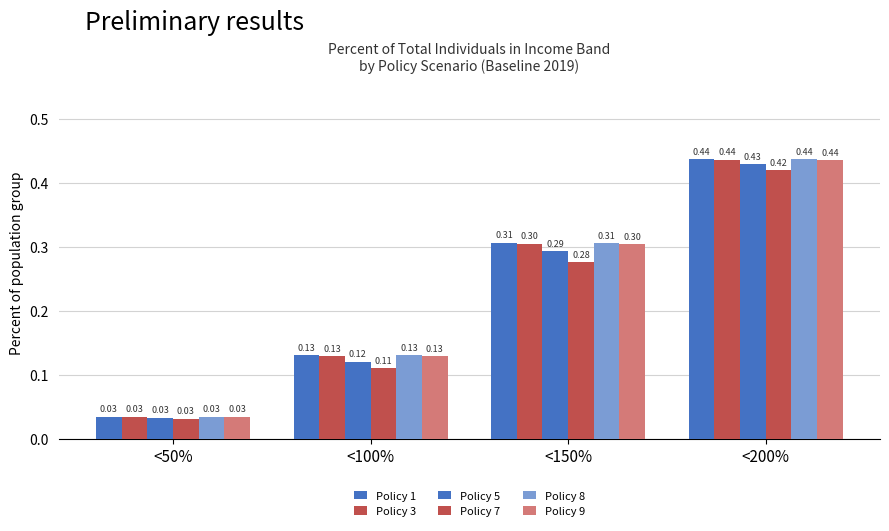

Reading left to right, transcribe all the data shown in this chart.

Policy 1: <50%=0.0	<100%=0.1	<150%=0.3	<200%=0.4
Policy 3: <50%=0.0	<100%=0.1	<150%=0.3	<200%=0.4
Policy 5: <50%=0.0	<100%=0.1	<150%=0.3	<200%=0.4
Policy 7: <50%=0.0	<100%=0.1	<150%=0.3	<200%=0.4
Policy 8: <50%=0.0	<100%=0.1	<150%=0.3	<200%=0.4
Policy 9: <50%=0.0	<100%=0.1	<150%=0.3	<200%=0.4